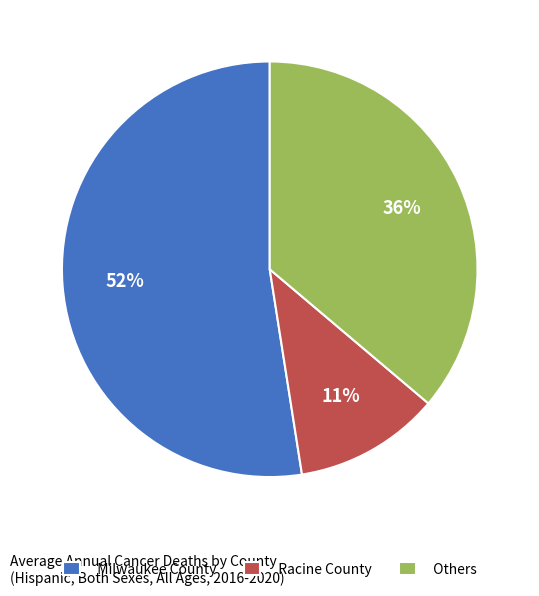

Which category has the biggest portion of the pie?

Milwaukee County